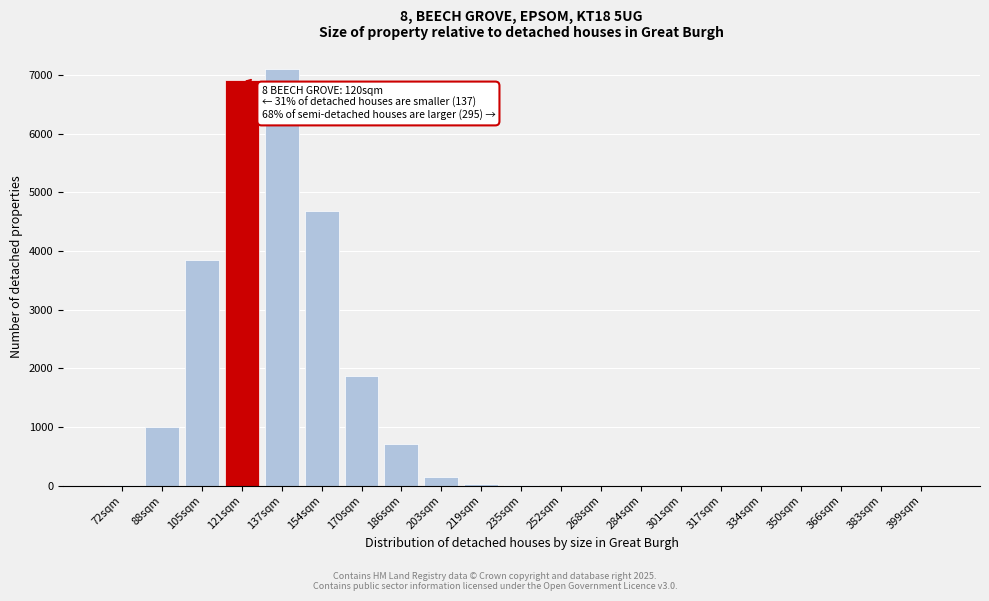

Is it true that the value at 137sqm is 7098?

True